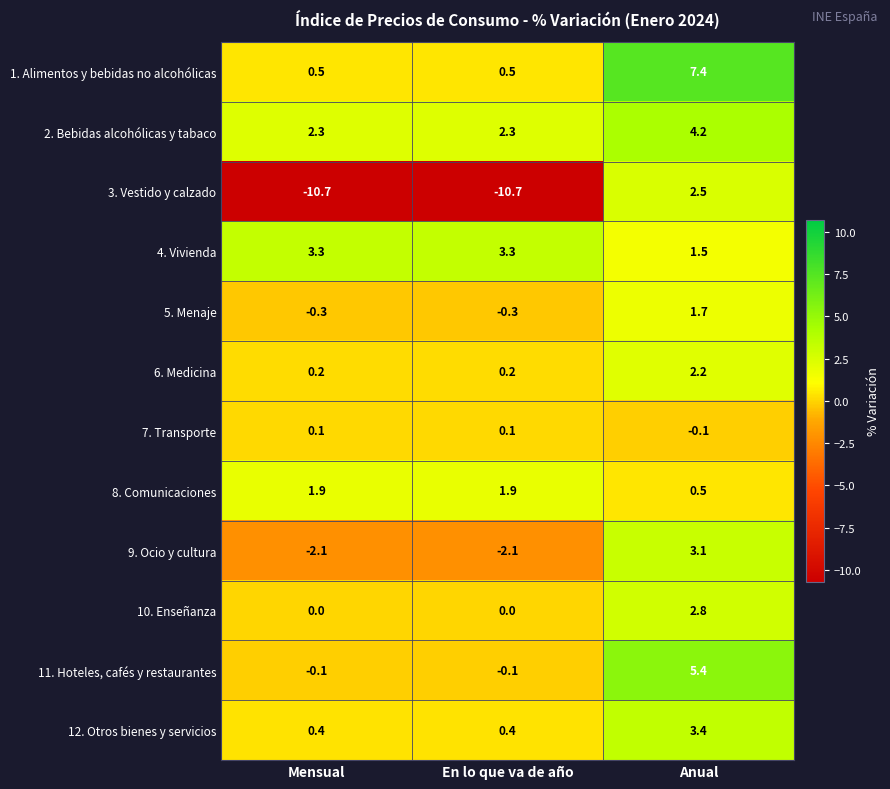

At how many categories does at least one series exceed 0?

3